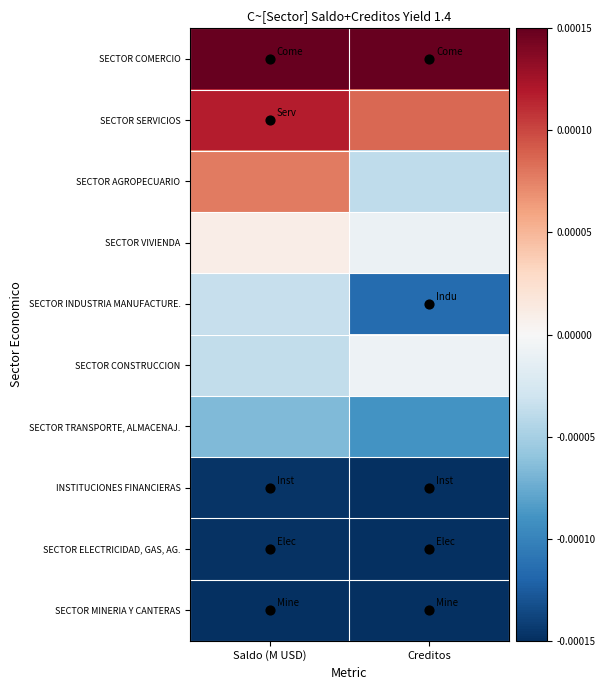

What is the spread (max minus min) of values at Saldo (M USD)?

1.0